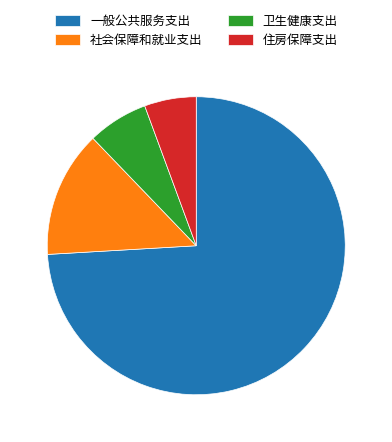

Is there a majority slice in this chart?

Yes